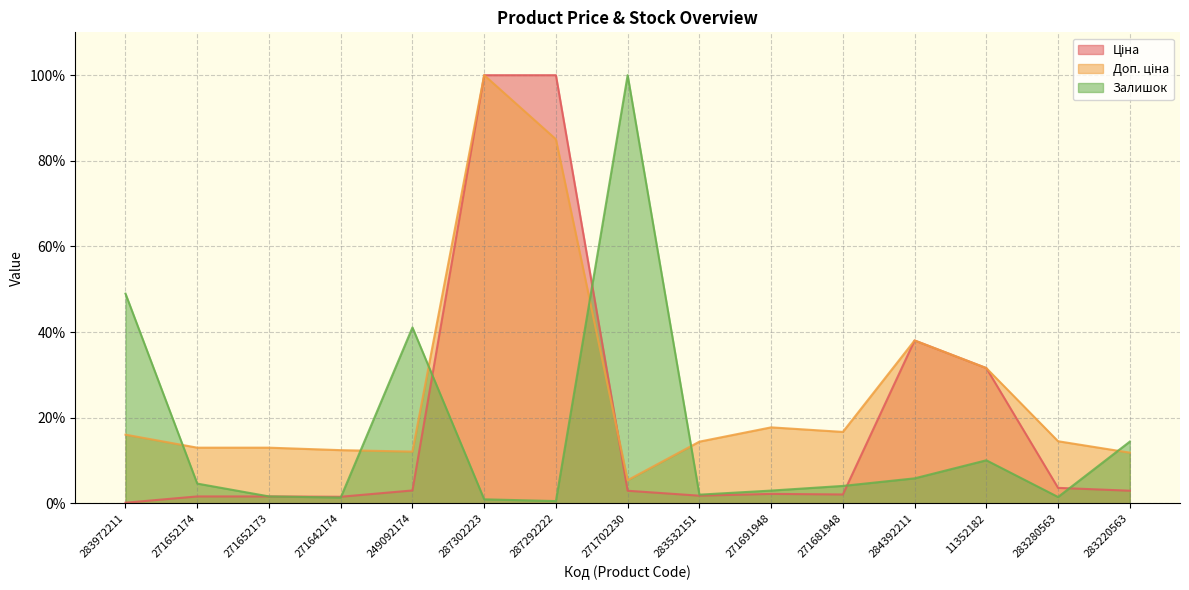

What is the label of the 14th point from the right?

271652174